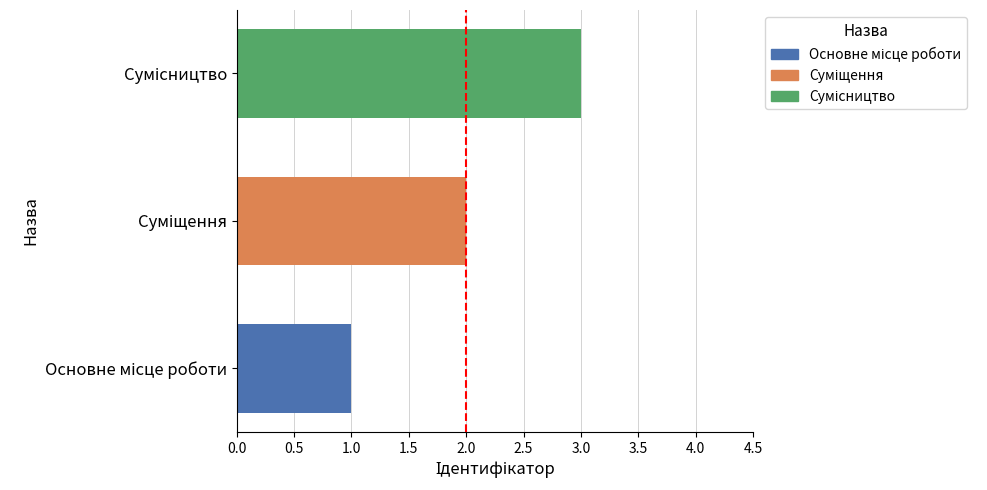

What is the sum of all values?

6